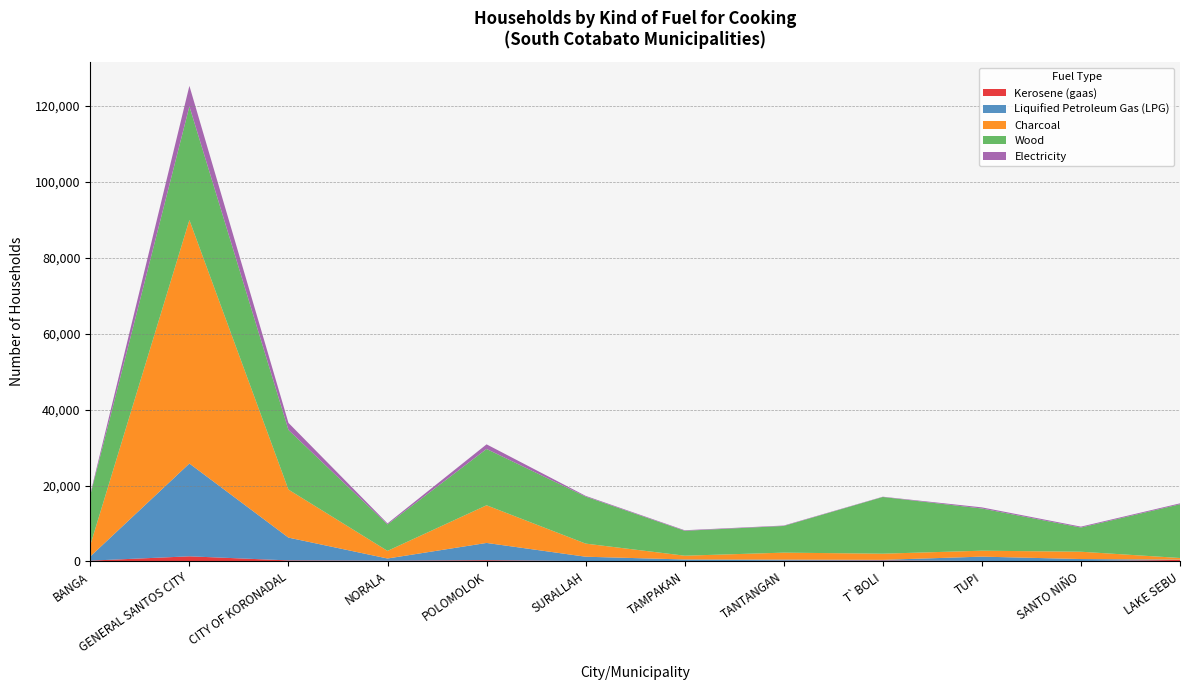

Reading right to left, transcribe all the data shown in this chart.

Kerosene (gaas): LAKE SEBU=411	SANTO NIÑO=82	TUPI=135	T`BOLI=268	TANTANGAN=192	TAMPAKAN=41	SURALLAH=96	POLOMOLOK=330	NORALA=189	CITY OF KORONADAL=278	GENERAL SANTOS CITY=1353	BANGA=214
Liquified Petroleum Gas (LPG): LAKE SEBU=64	SANTO NIÑO=555	TUPI=1137	T`BOLI=157	TANTANGAN=294	TAMPAKAN=481	SURALLAH=1153	POLOMOLOK=4547	NORALA=590	CITY OF KORONADAL=6002	GENERAL SANTOS CITY=24437	BANGA=1113
Charcoal: LAKE SEBU=440	SANTO NIÑO=1924	TUPI=1562	T`BOLI=1621	TANTANGAN=1837	TAMPAKAN=996	SURALLAH=3453	POLOMOLOK=9916	NORALA=2007	CITY OF KORONADAL=12645	GENERAL SANTOS CITY=64117	BANGA=3016
Wood: LAKE SEBU=14150	SANTO NIÑO=6370	TUPI=11112	T`BOLI=14931	TANTANGAN=7027	TAMPAKAN=6558	SURALLAH=12375	POLOMOLOK=14830	NORALA=6961	CITY OF KORONADAL=15712	GENERAL SANTOS CITY=29939	BANGA=13148
Electricity: LAKE SEBU=235	SANTO NIÑO=237	TUPI=297	T`BOLI=76	TANTANGAN=111	TAMPAKAN=144	SURALLAH=198	POLOMOLOK=1218	NORALA=272	CITY OF KORONADAL=1861	GENERAL SANTOS CITY=5393	BANGA=324